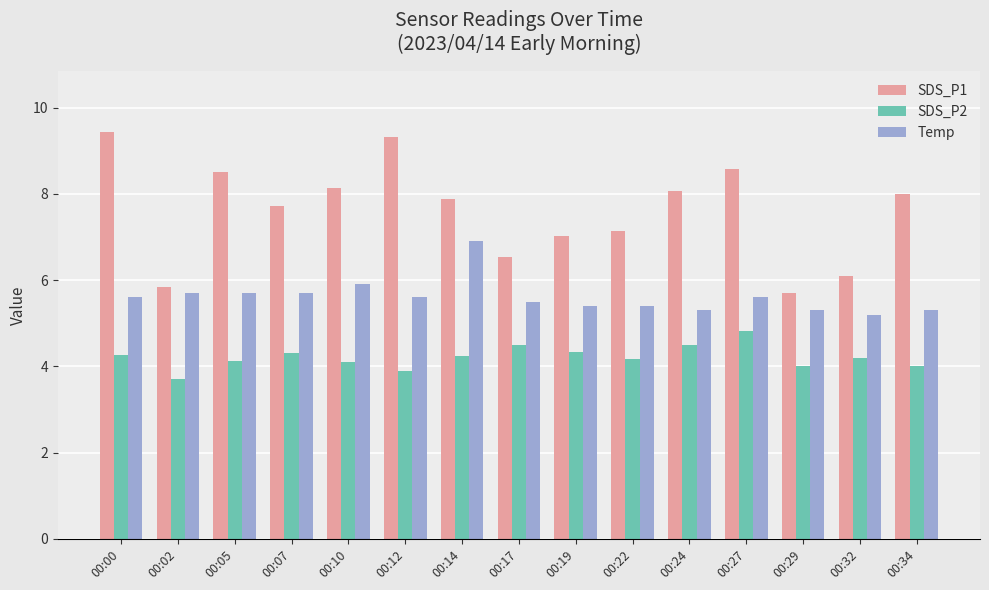

At which category does the chart reach its peak across all series?

00:00